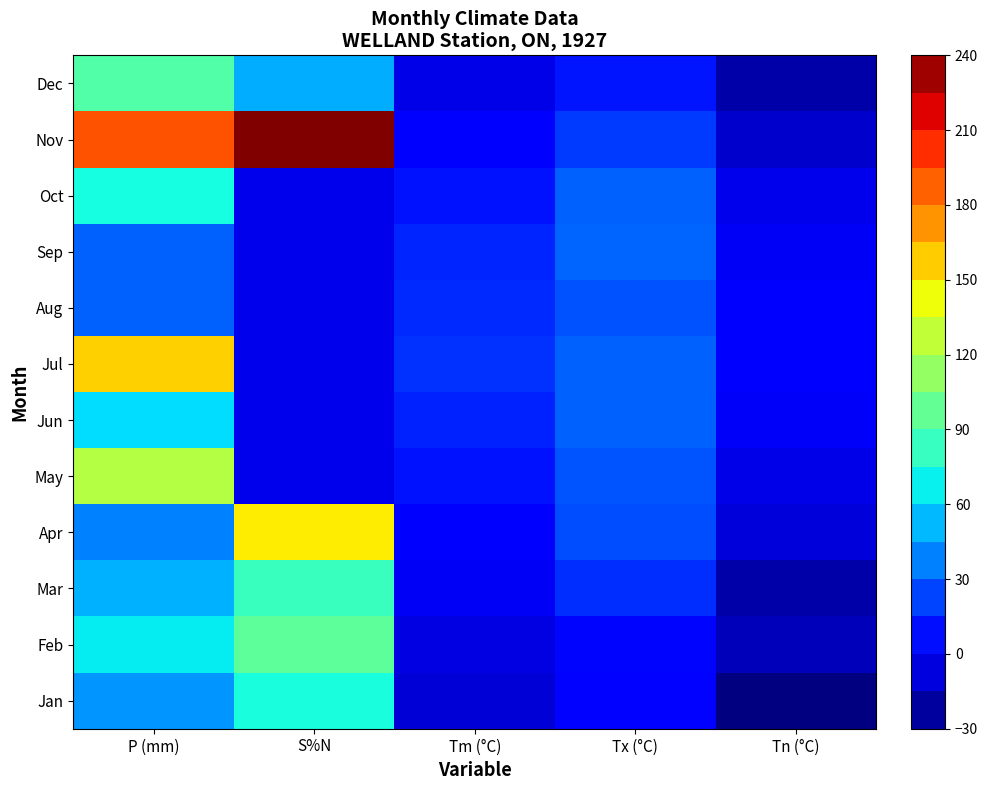

Which series has the largest range (max minus min)?

Nov